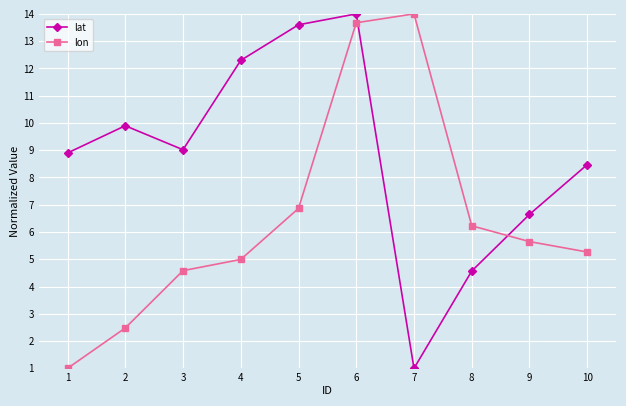

Does the chart display data point markers on the line(s)?

Yes